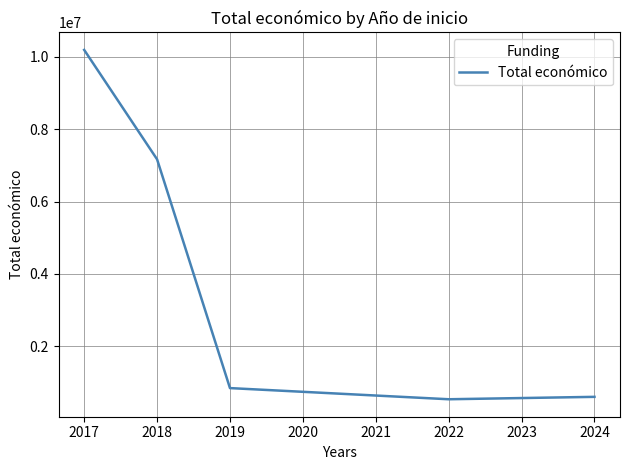

What is the difference between the maximum and minimum values?

9658726